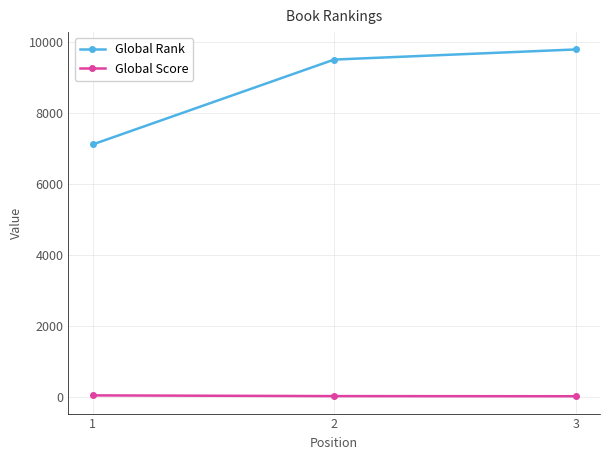

At 3, list the series in order from smallest to largest.

Global Score, Global Rank